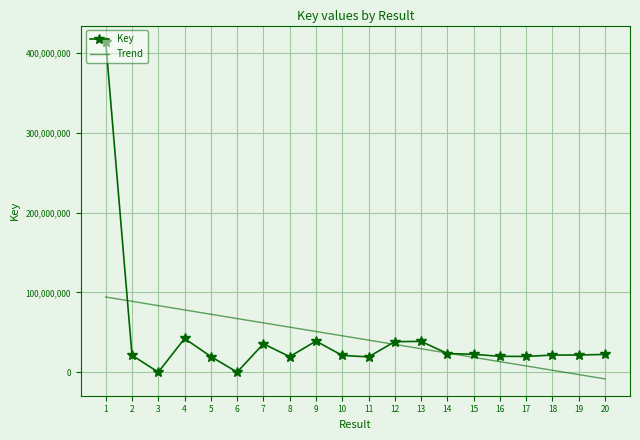

What is the difference between the second highest and second lowest values in the Trend series?

91828973.6